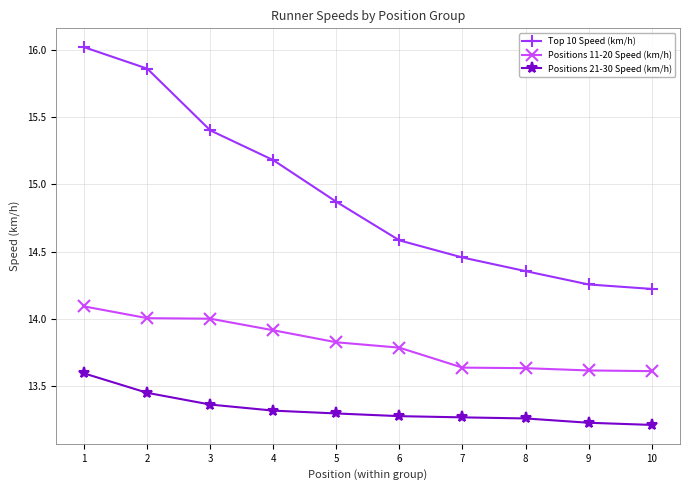

What is the value of the Top 10 Speed (km/h) point at the 1st from the left?

16.0